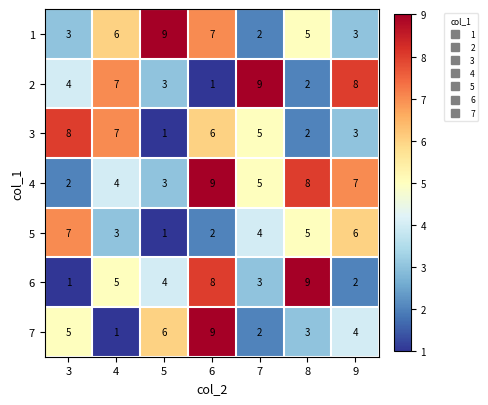

The 1 series shows 3 at 6. True or false?

False